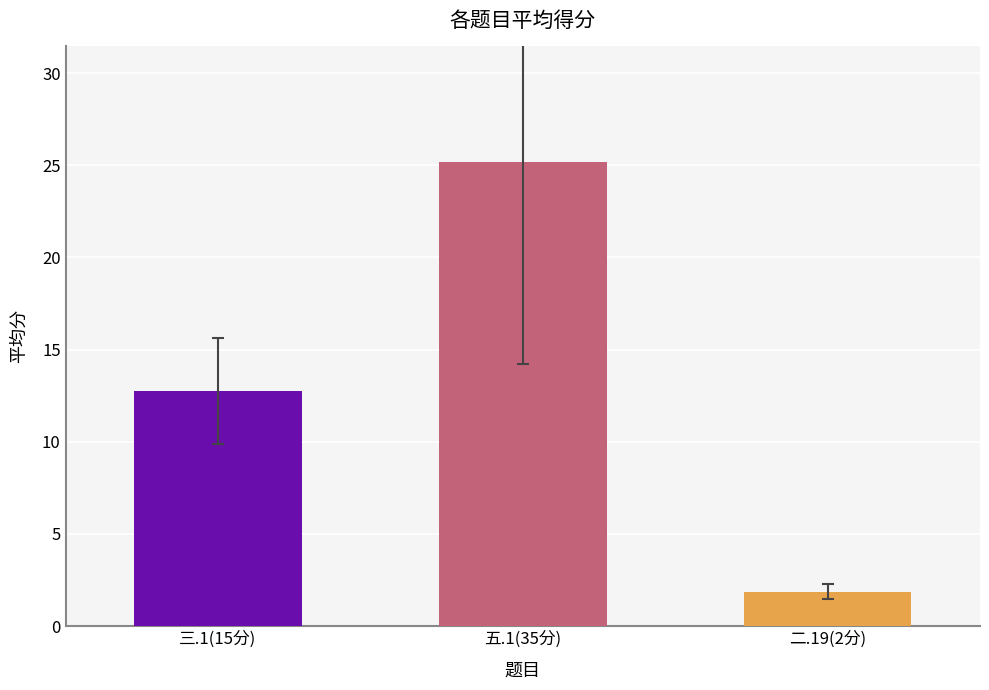

Reading left to right, what are all the values shown in this chart?

三.1(15分)=12.8	五.1(35分)=25.2	二.19(2分)=1.9